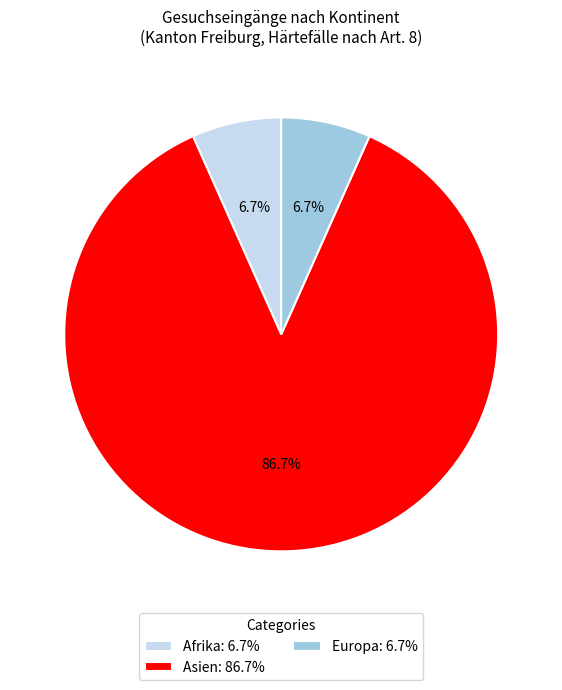

How many segments does this pie chart have?

3